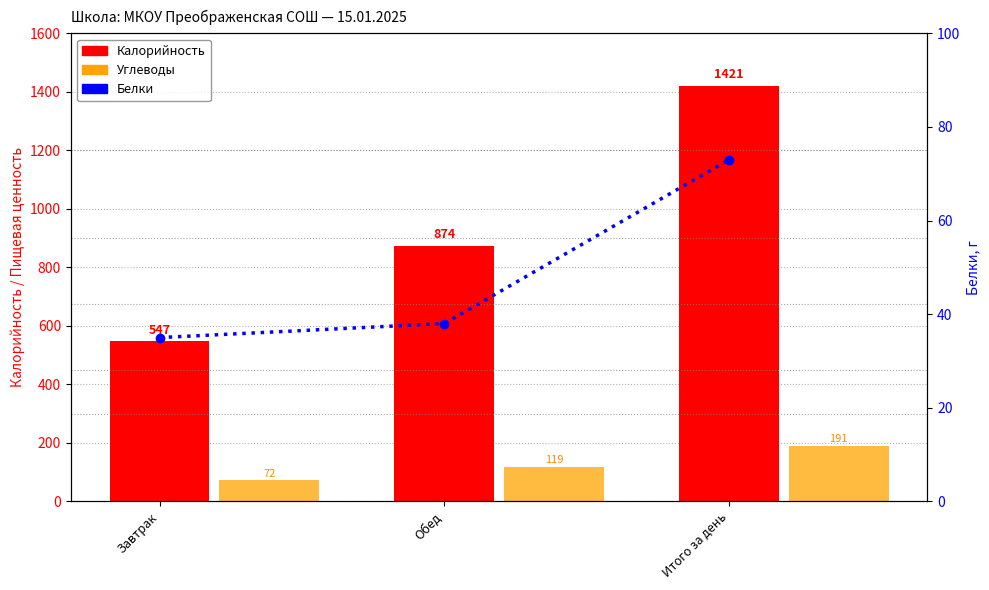

At which category is the sum across all series the highest?

Итого за день